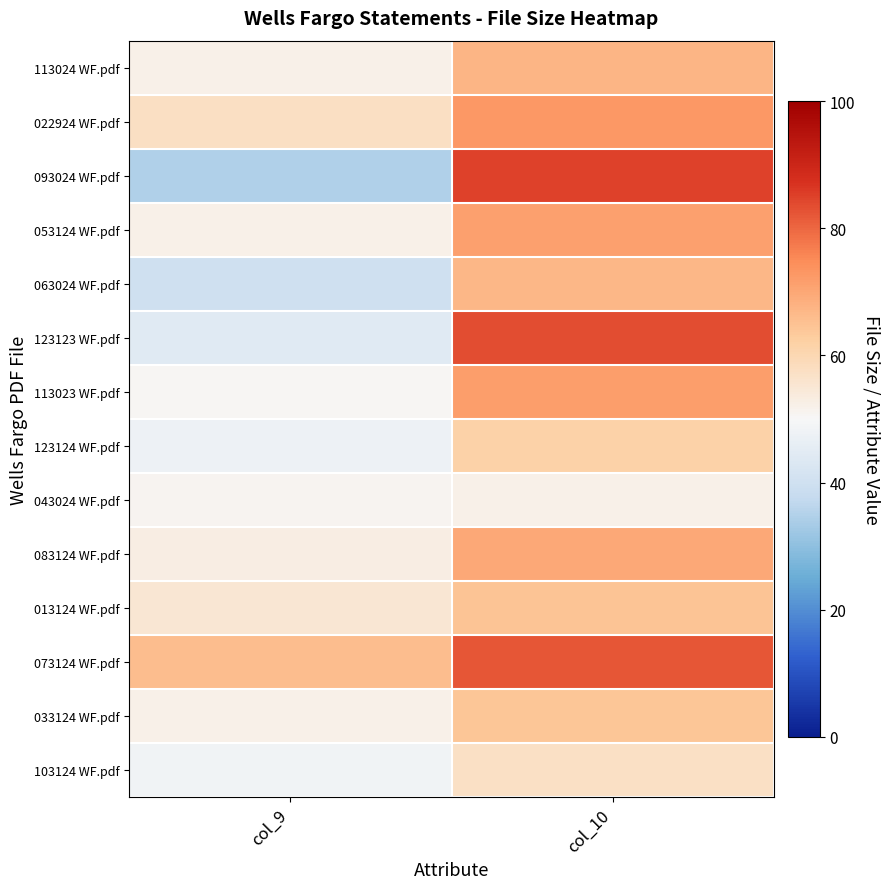

List the series in order of their peak value, highest first.

093024 WF.pdf, 123123 WF.pdf, 073124 WF.pdf, 022924 WF.pdf, 113023 WF.pdf, 053124 WF.pdf, 083124 WF.pdf, 113024 WF.pdf, 063024 WF.pdf, 013124 WF.pdf, 033124 WF.pdf, 123124 WF.pdf, 103124 WF.pdf, 043024 WF.pdf